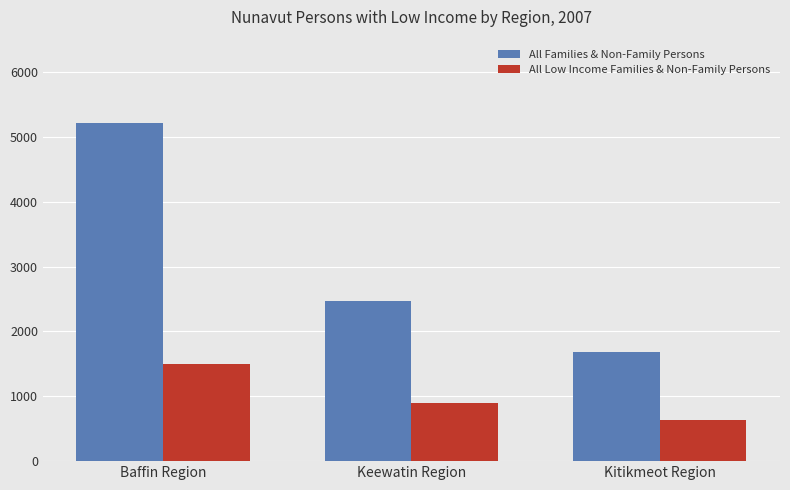

Which series changed the most between Keewatin Region and Kitikmeot Region?

All Families & Non-Family Persons